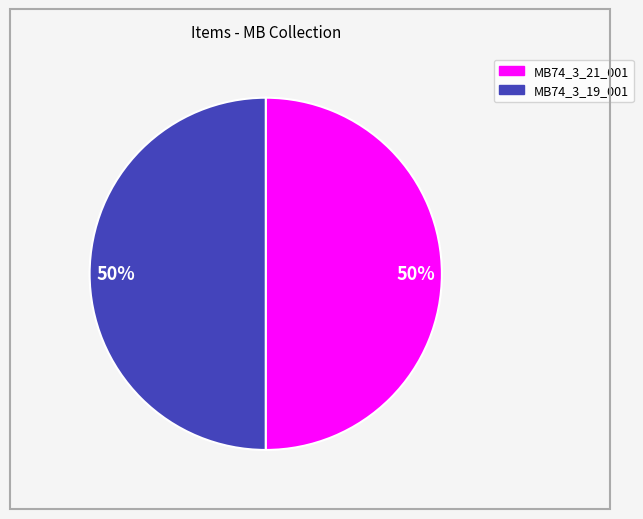

How many segments does this pie chart have?

2